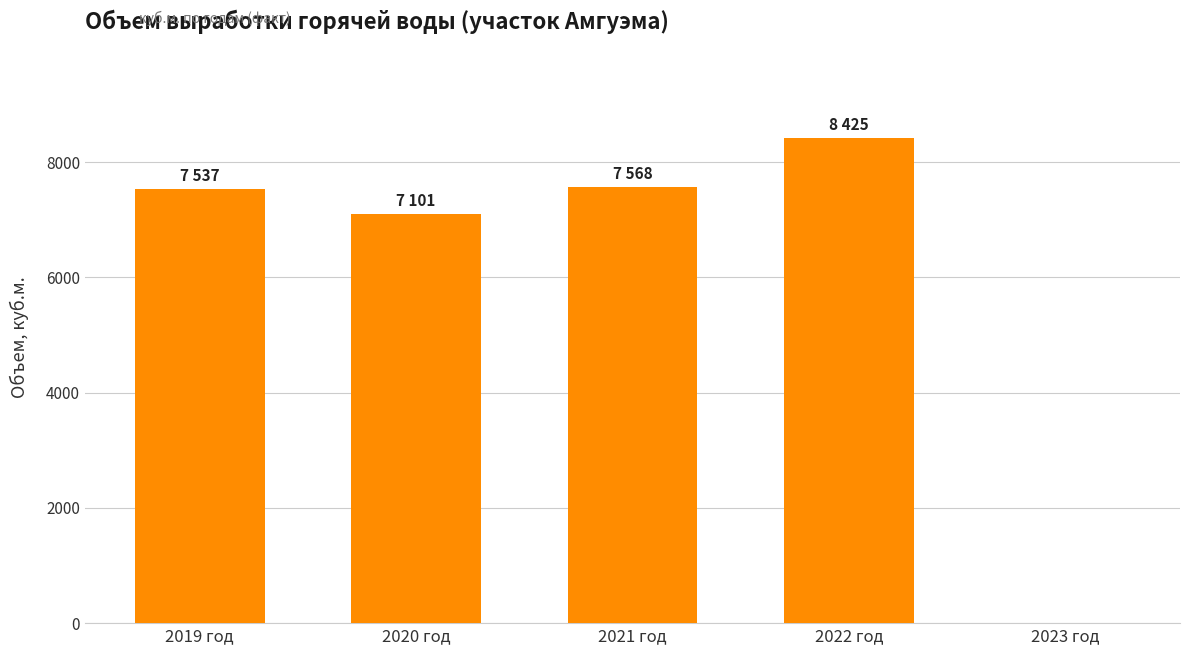

Is it true that the value at 2020 год is 10965.5?

False